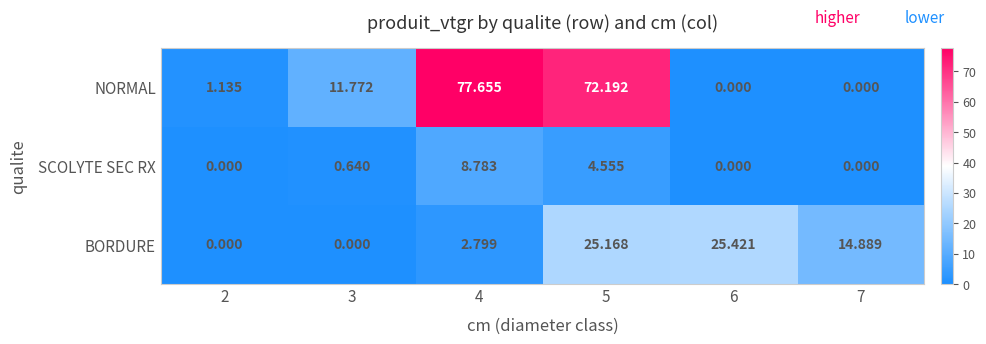

What is the spread (max minus min) of values at 4?

74.9